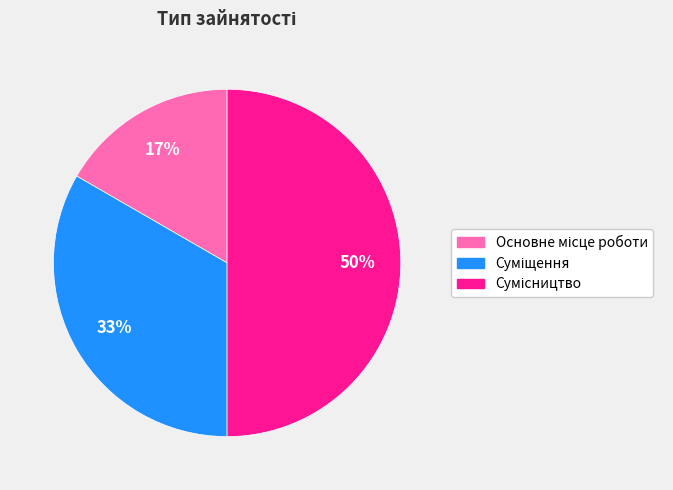

To the nearest percent, what is the difference between the largest and smallest slice percentages?

33%